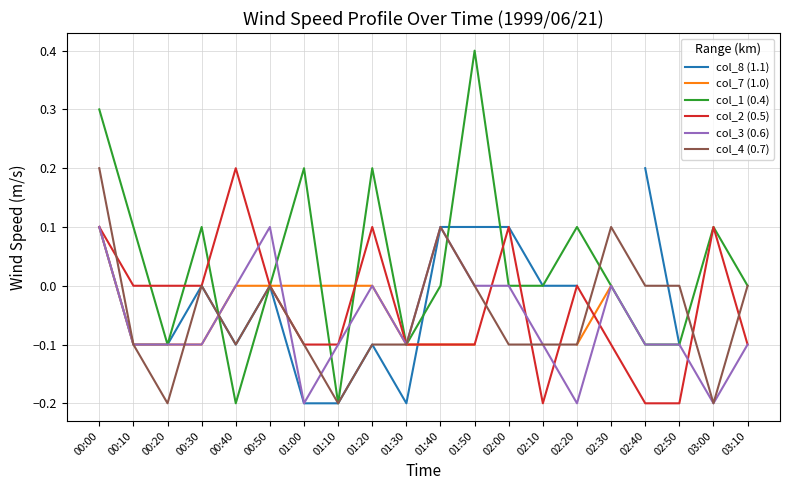

At which label does col_1 (0.4) reach its peak?

01:50